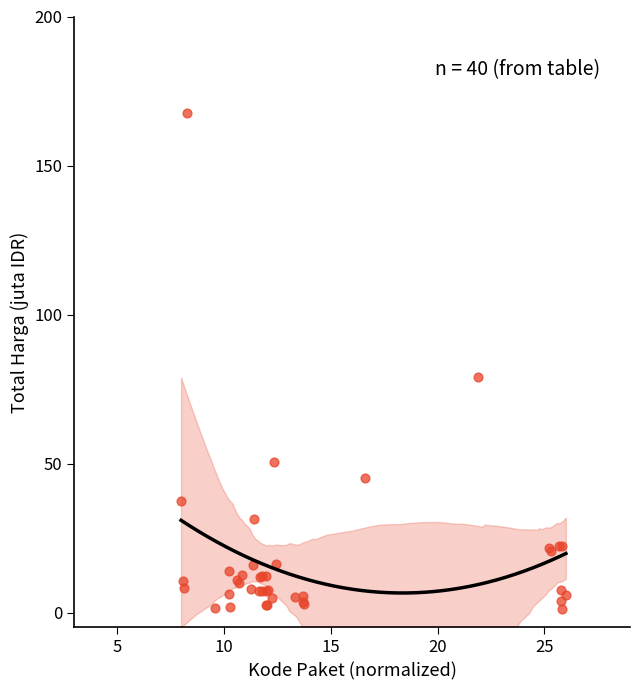

What Y value in the scatter plot is closest to 84?

79.0